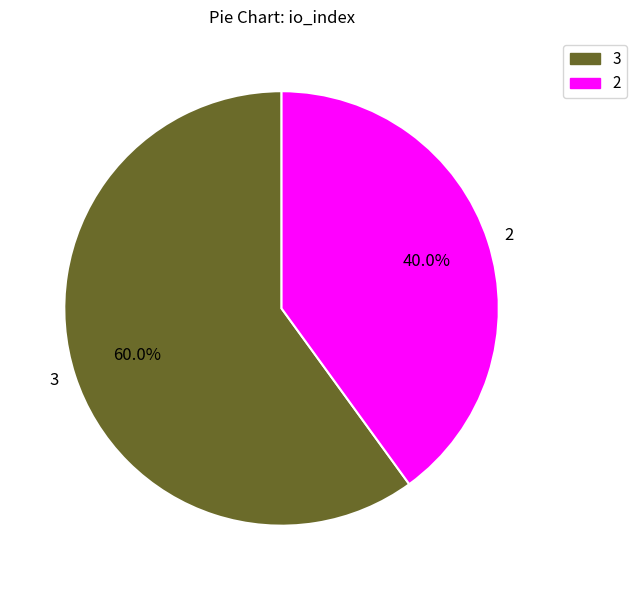

To the nearest percent, what portion does 2 represent?

40%